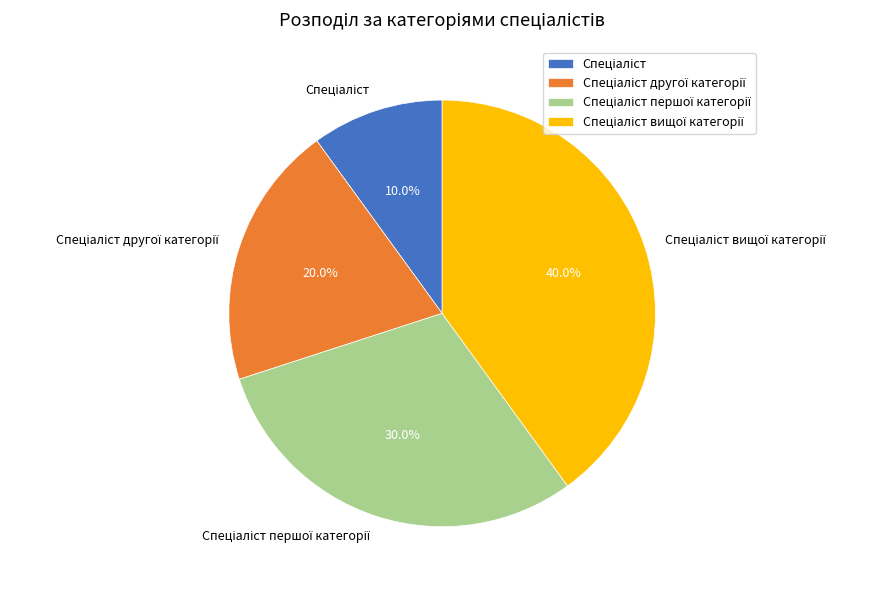

Does any single category account for the majority?

No